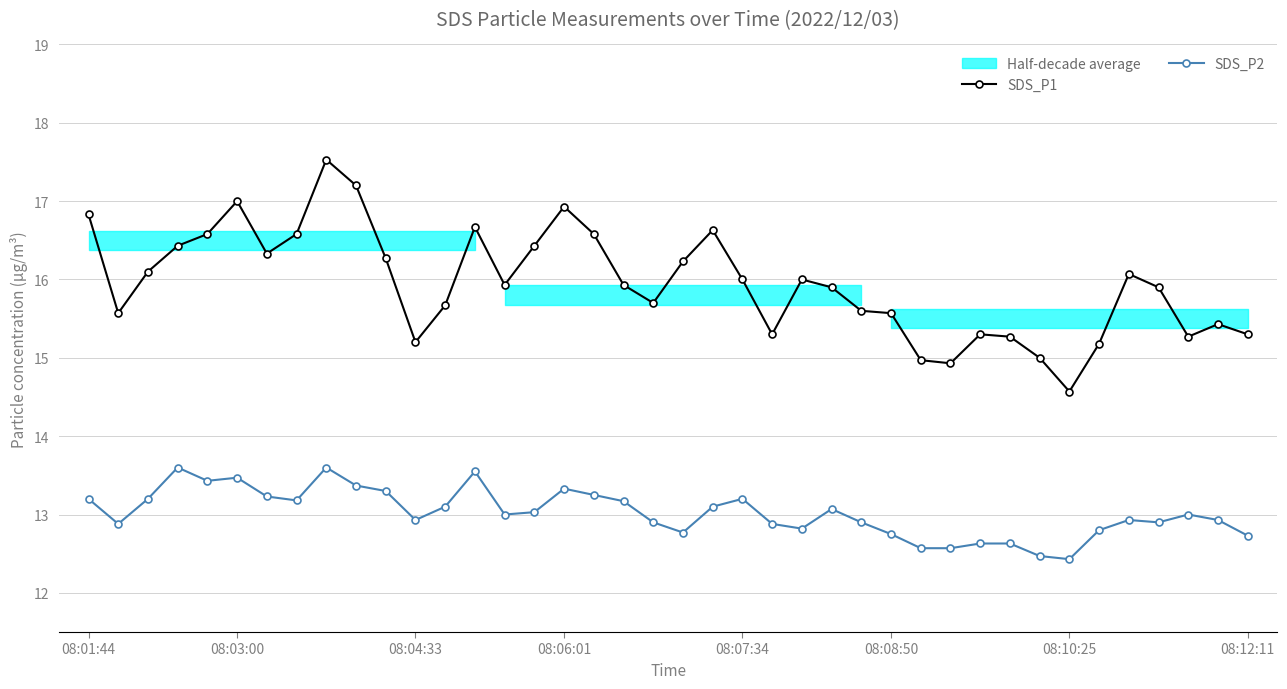

What is the minimum value for SDS_P2?

12.4